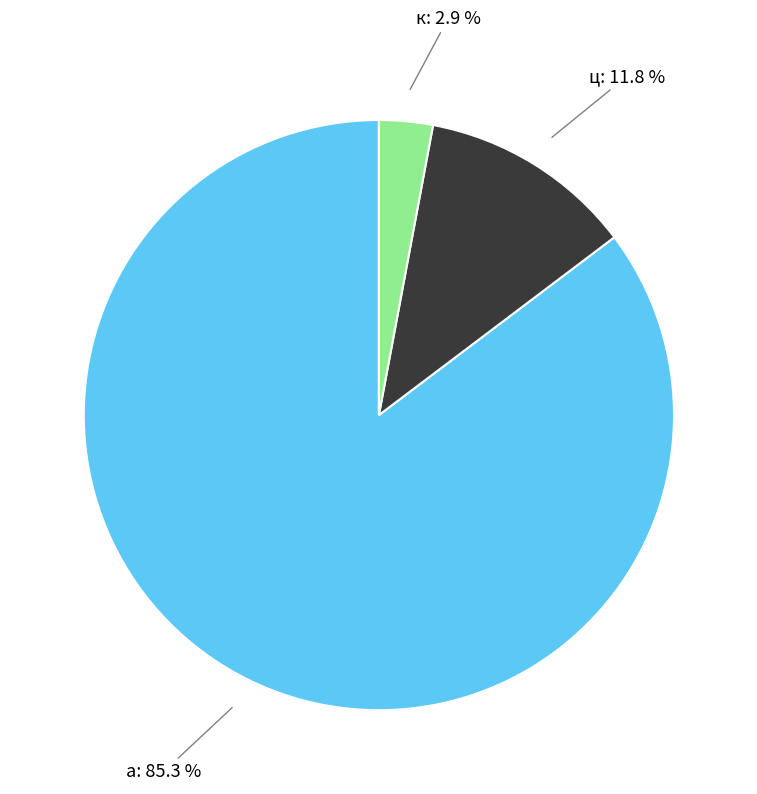

Is there a majority slice in this chart?

Yes